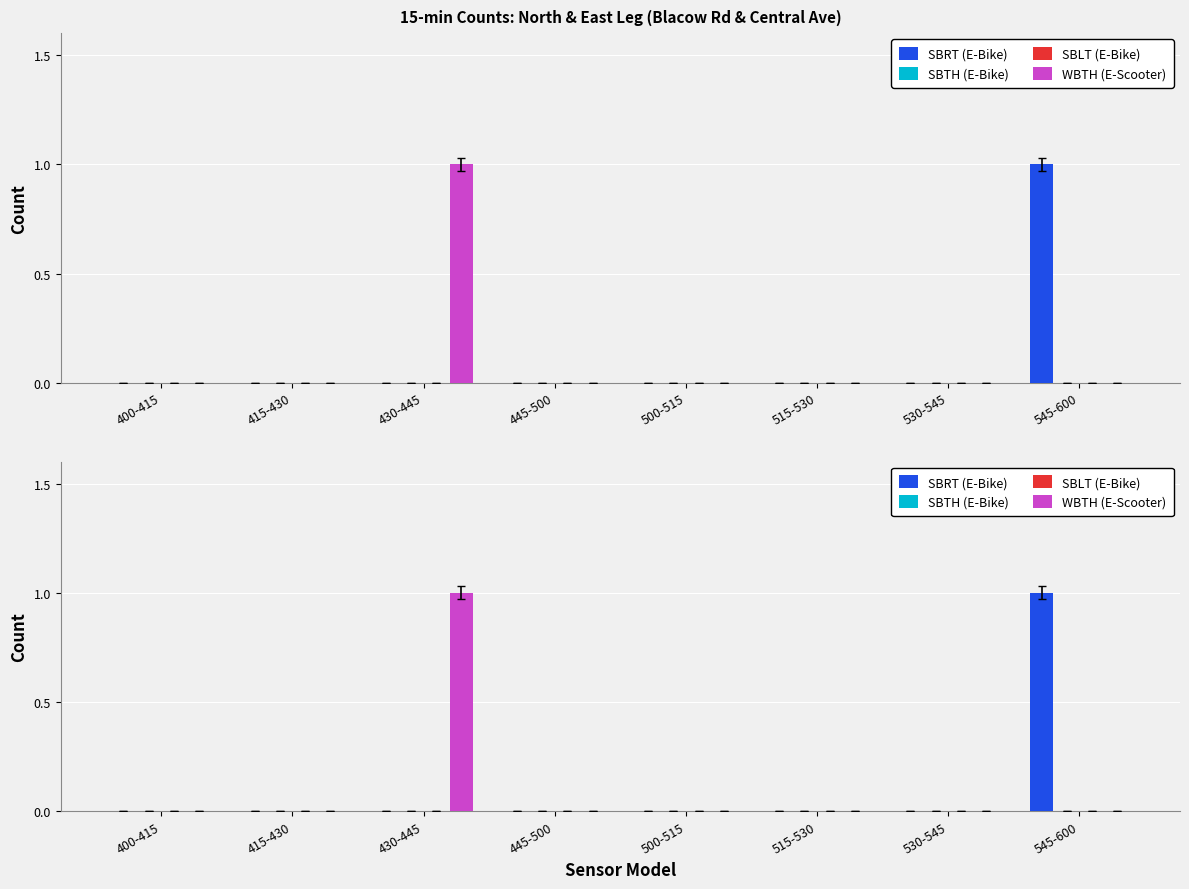

What are all the series names shown in the legend?

SBRT (E-Bike), SBTH (E-Bike), SBLT (E-Bike), WBTH (E-Scooter)